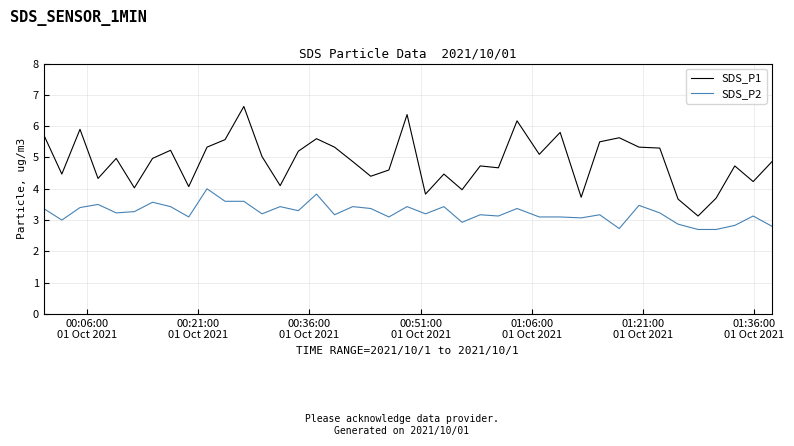

Which series has the widest spread of values?

SDS_P1